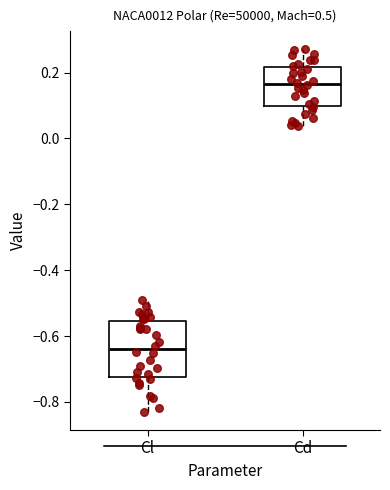

Which box's median line is the highest?

Cd